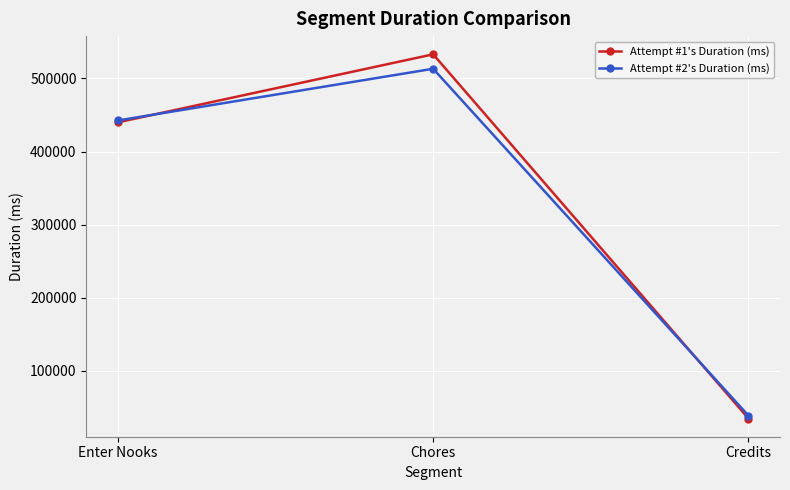

Which series has the widest spread of values?

Attempt #1's Duration (ms)